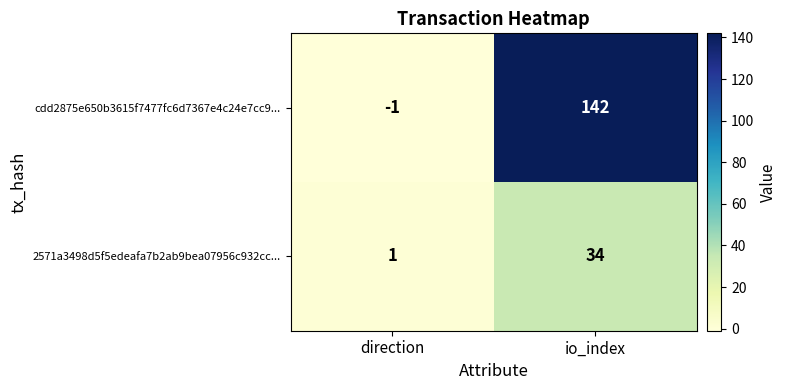

Which series has the largest total across all categories?

cdd2875e650b3615f7477fc6d7367e4c24e7cc9...